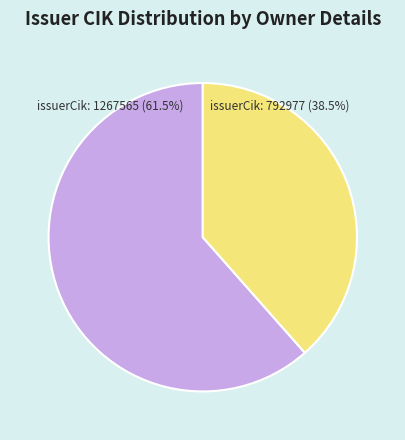

Is rptOwnerDetailsId=5 (issuerCik=1267565) the majority of the pie?

Yes